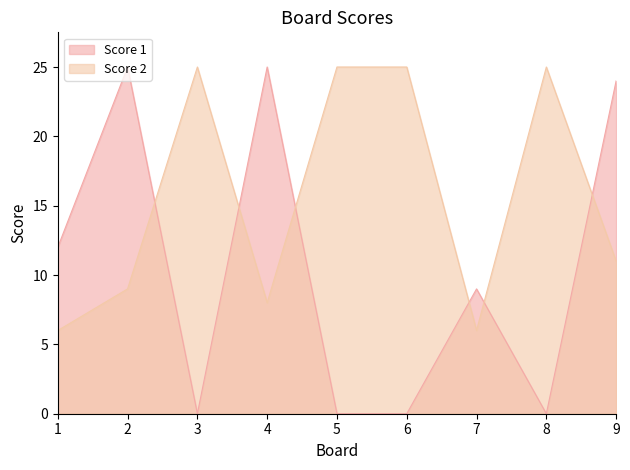

How many data points in Score 2 are less than 11?

4